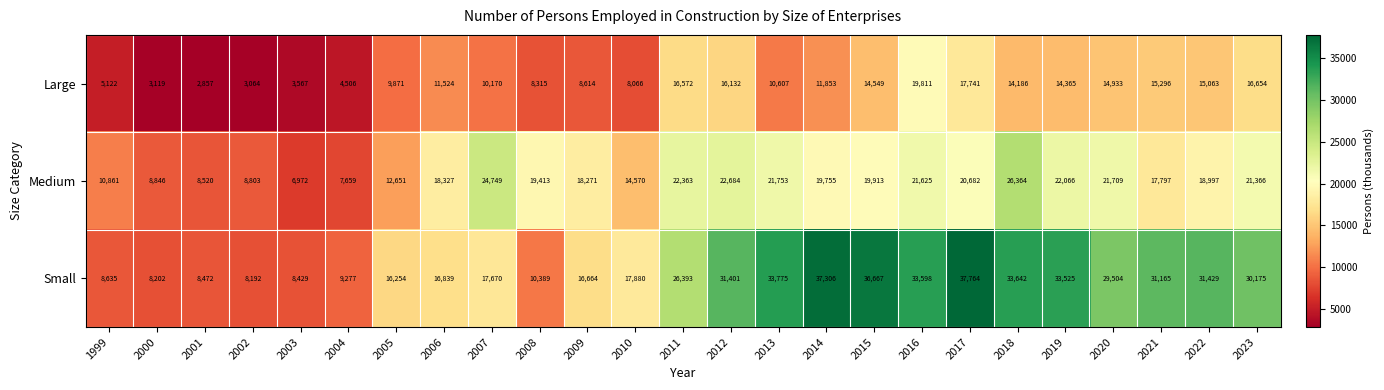

What is the approximate value of Small at 2023?

30175